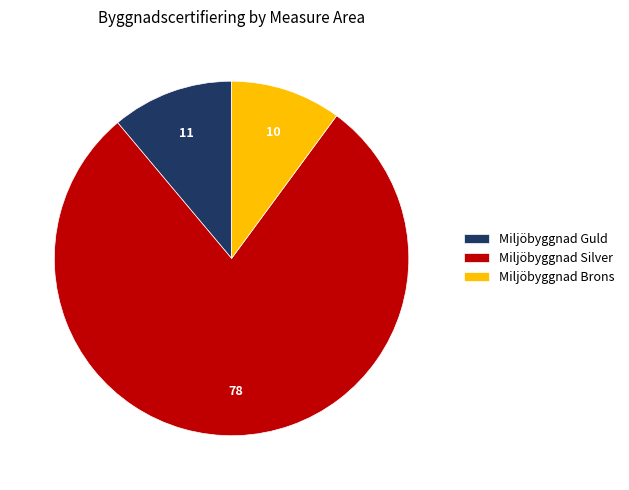

Which has a higher value, Miljöbyggnad Guld or Miljöbyggnad Silver?

Miljöbyggnad Silver